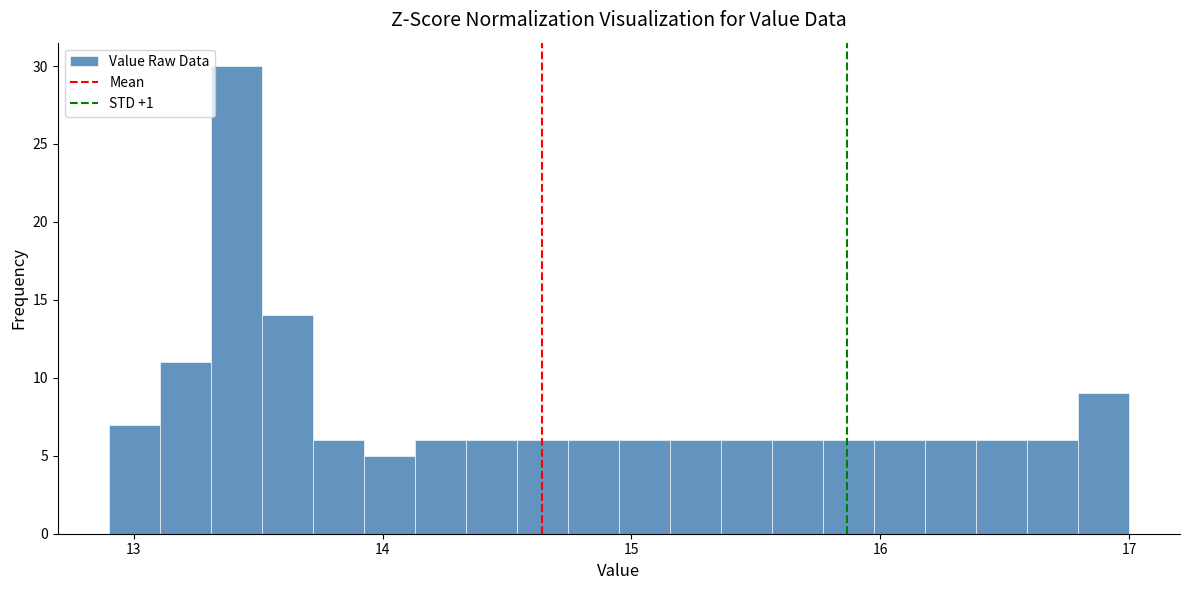

Around what value on the x-axis is the tallest bar? Give the approximate position of its centre, as read against the axis.

13.4